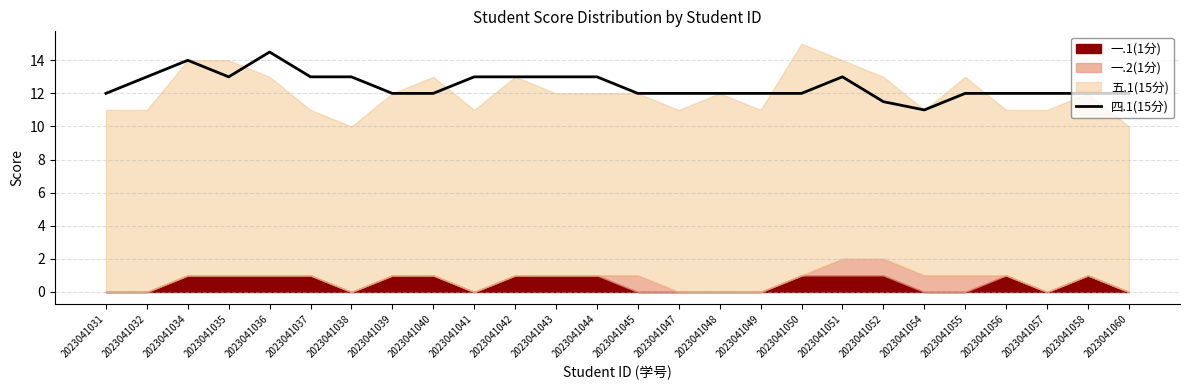

How many interior local peaks (higher than both neighbors) does the data have?

3